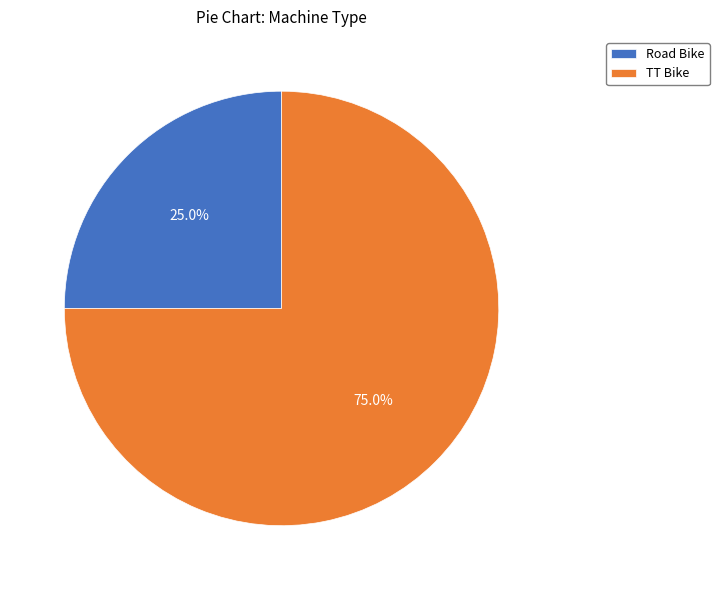

Combined, what portion of the pie is Road Bike and TT Bike?

100.0%